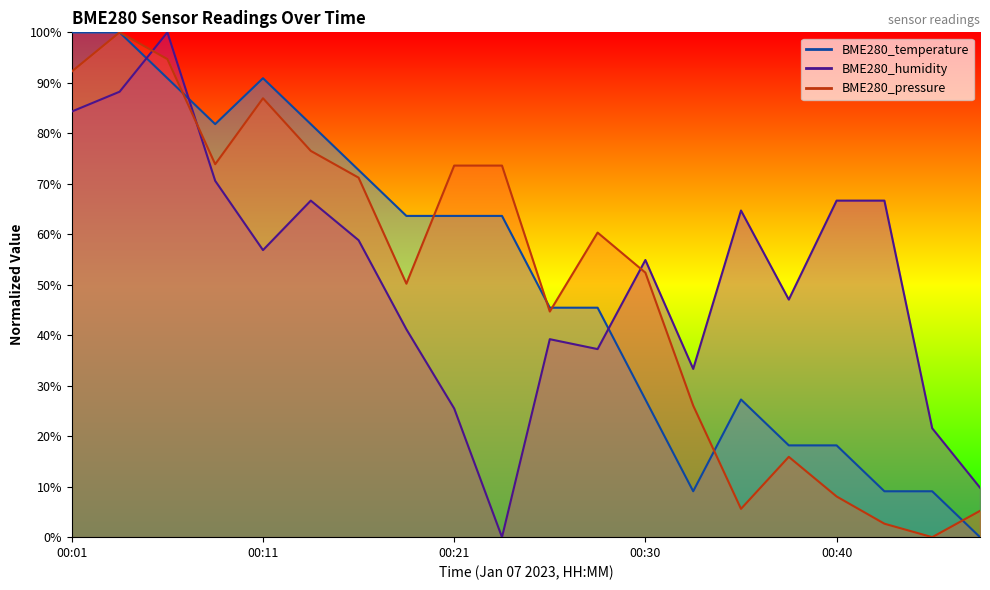

How many values in the BME280_humidity series are below 56?

10